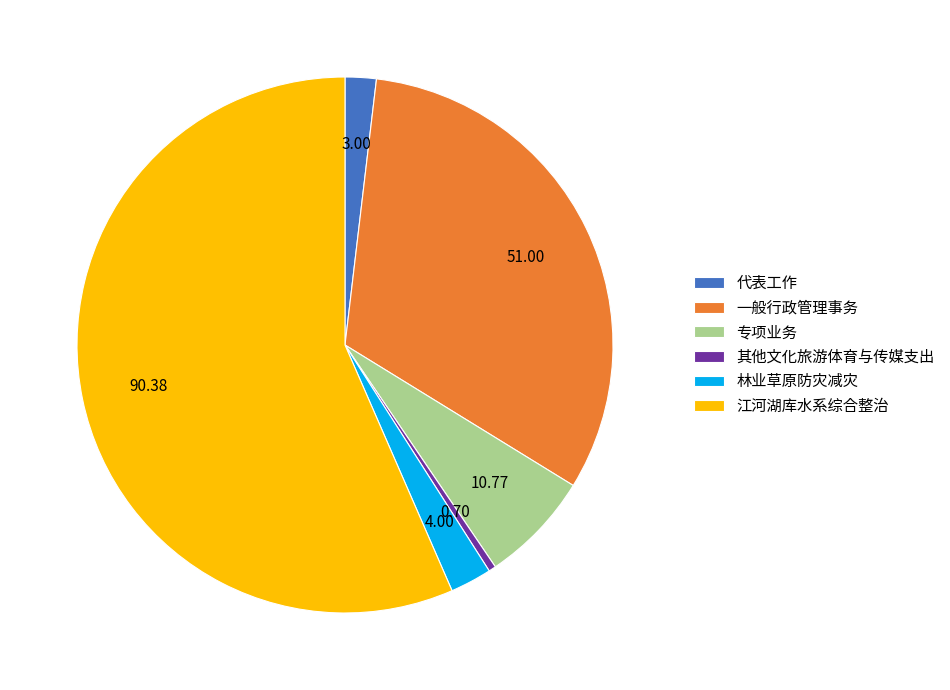

Does 其他文化旅游体育与传媒支出 account for over 50% of the chart?

No